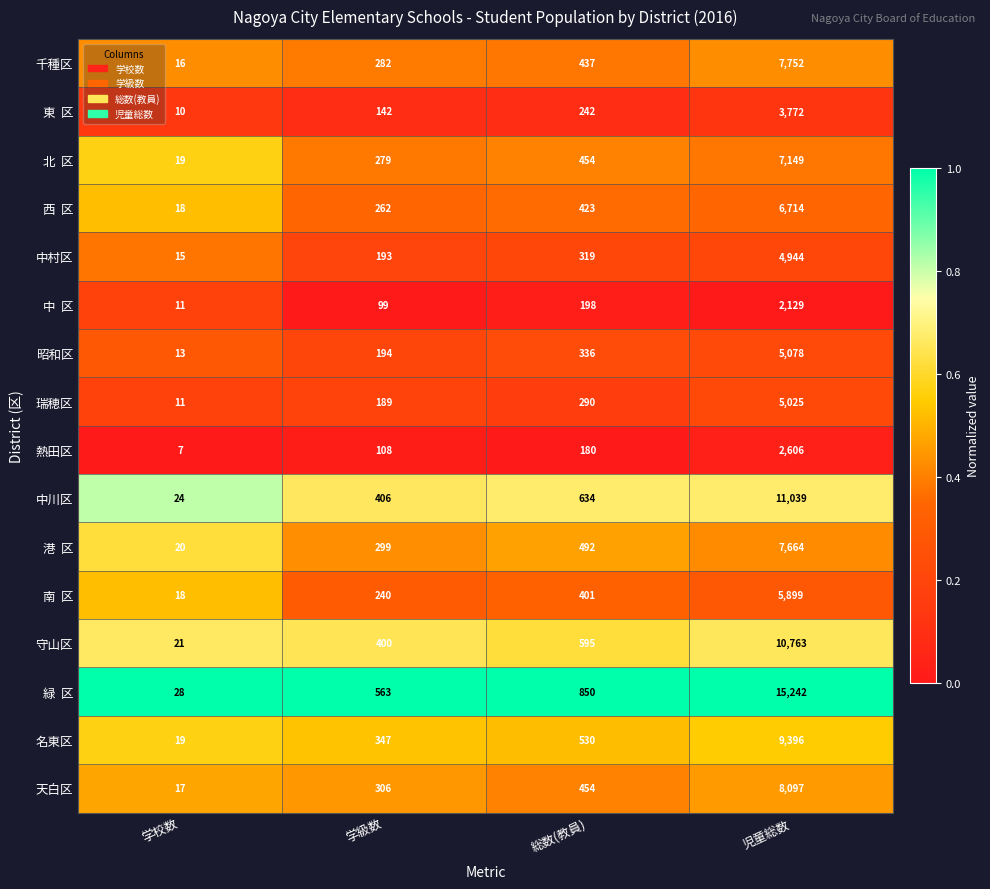

What is the difference between the 昭和区 values at 学級数 and 総数(教員)?

142